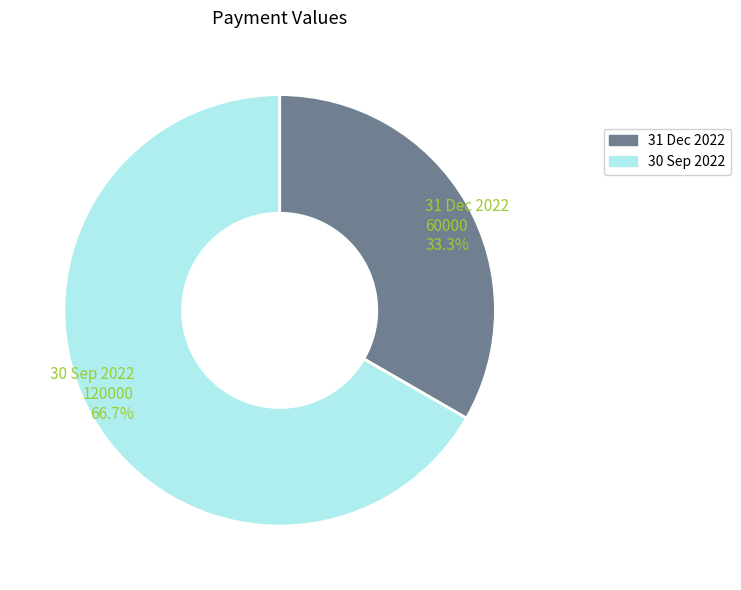

Between 30 Sep 2022 and 31 Dec 2022, which is larger?

30 Sep 2022